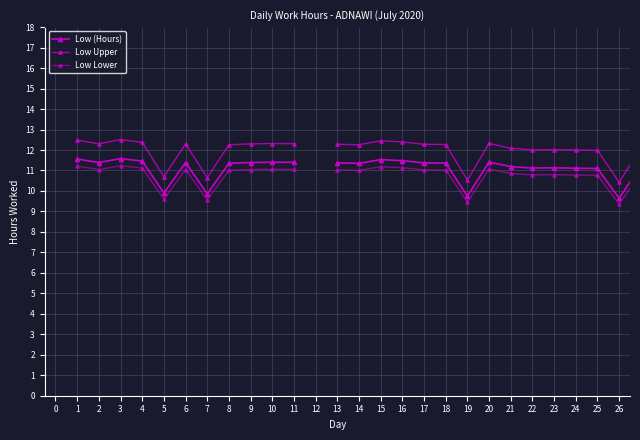

At which category does Low Lower reach its first local peak?

3